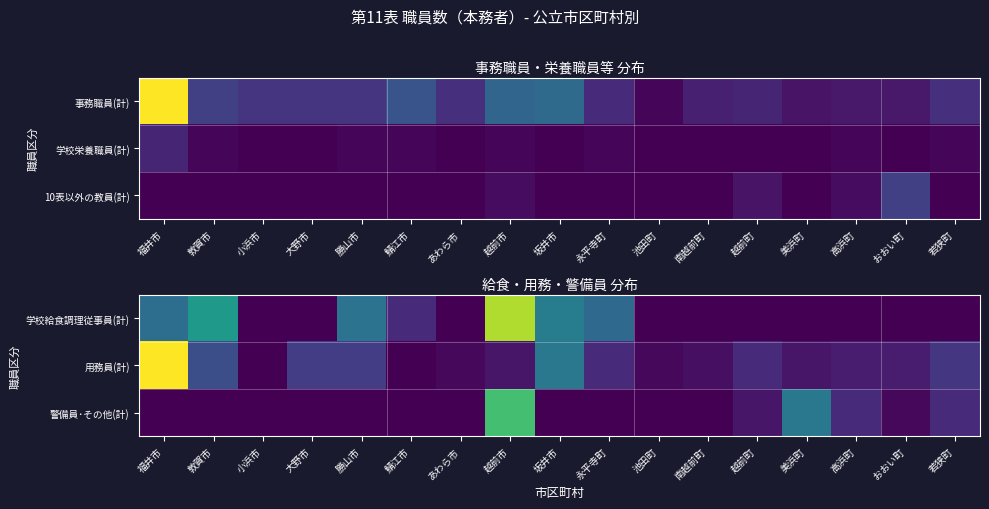

How many data points does each series have?

17